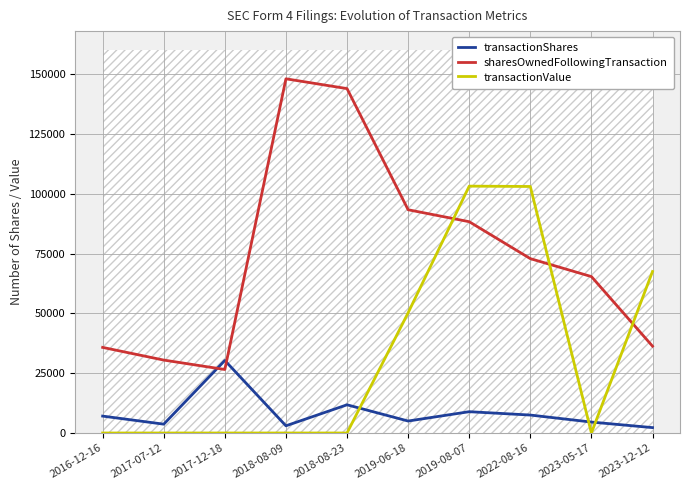

List the series in order of their overall mean, highest first.

sharesOwnedFollowingTransaction, transactionValue, transactionShares